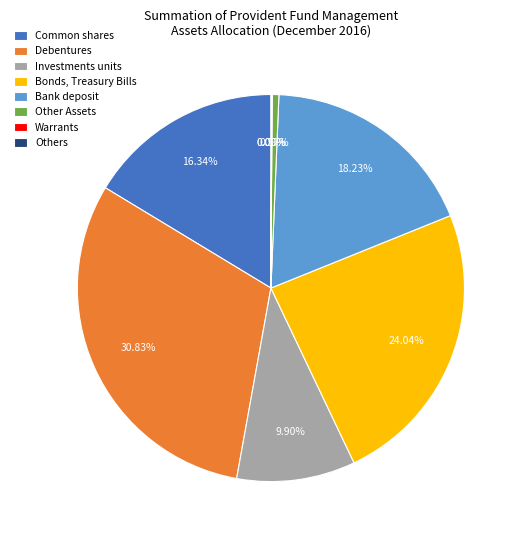

What is the ratio of the value at Common shares to the value at Bank deposit?

0.9